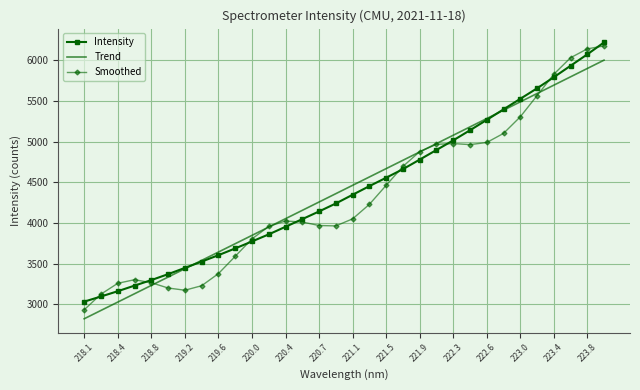

What is the smallest value displayed?

2823.7